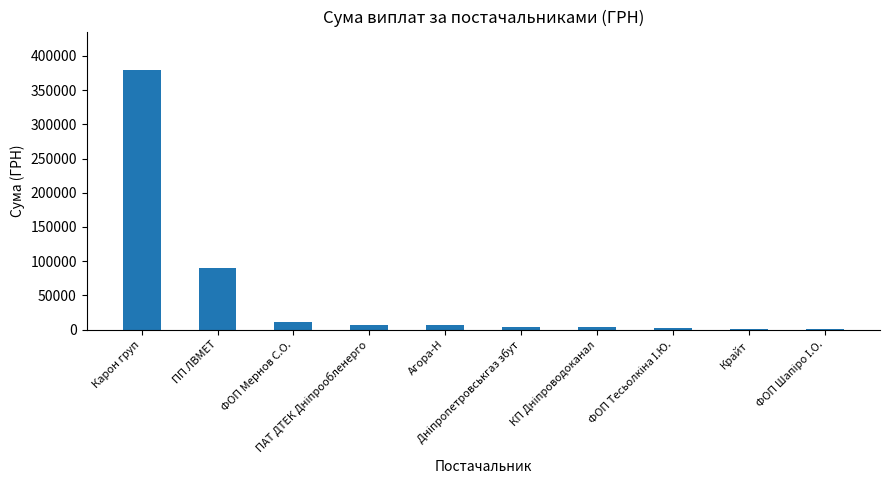

What is the sum of all values?

505399.0